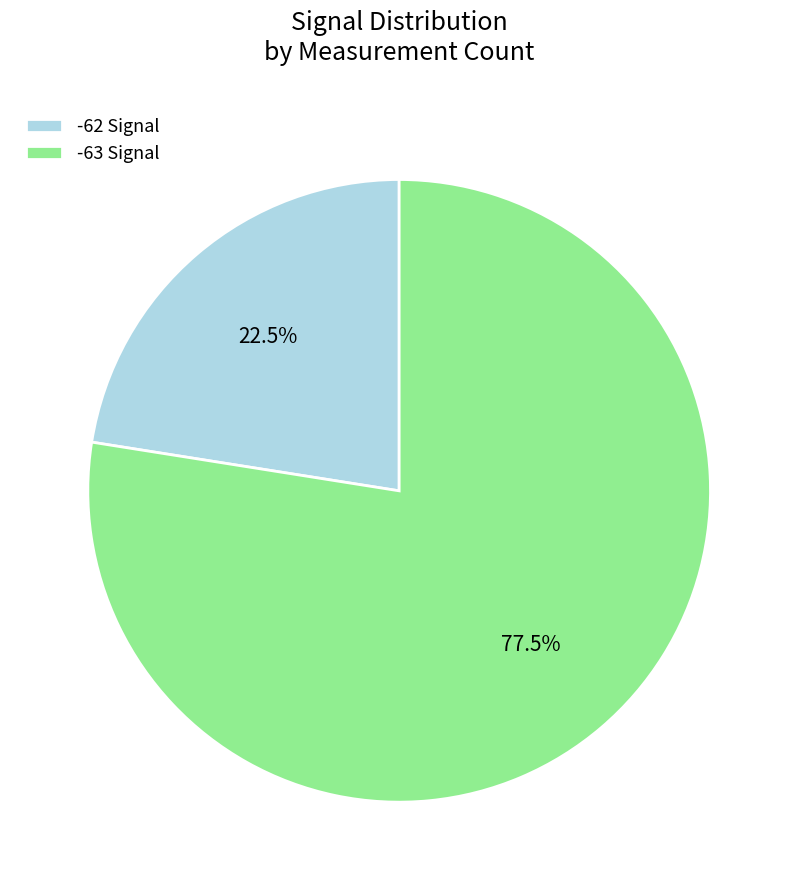

Rank the categories by value from highest to lowest.

-63 Signal, -62 Signal